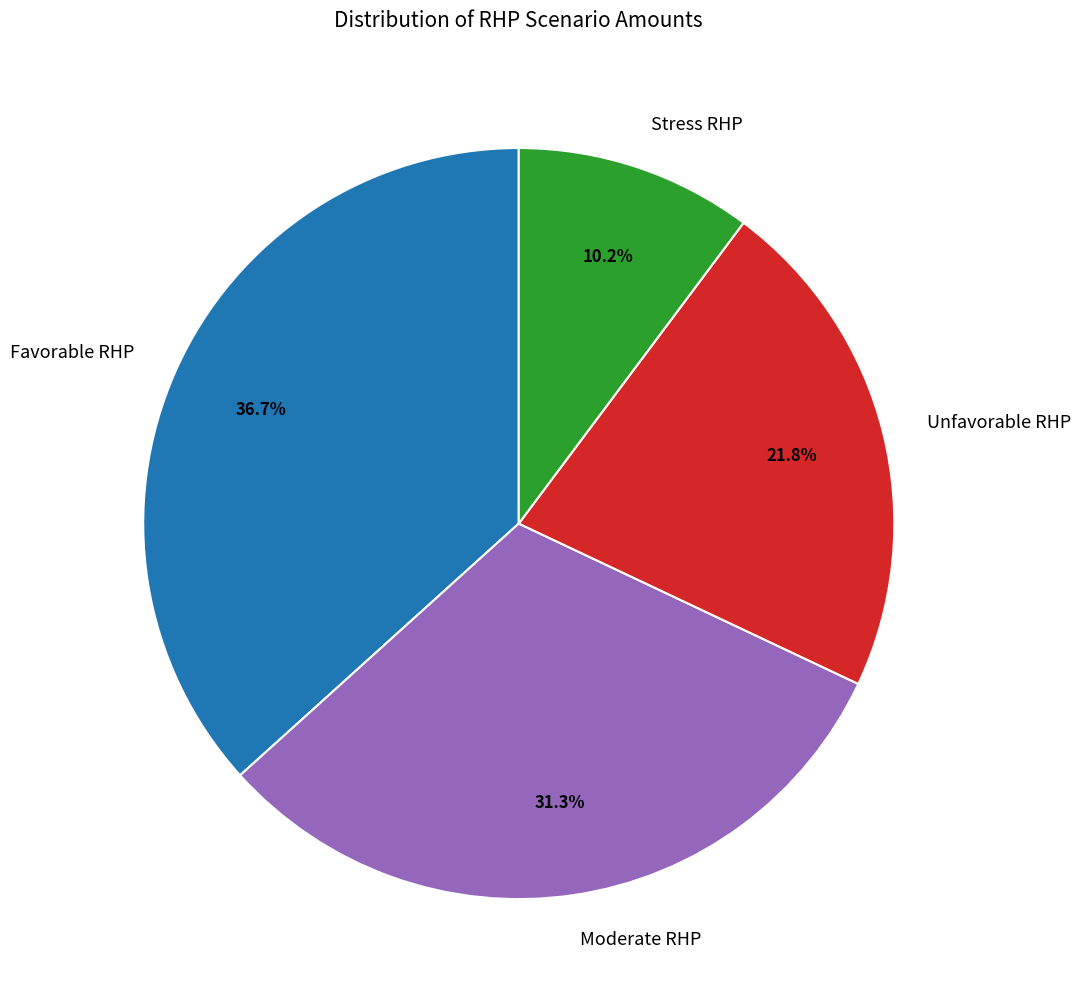

What is the ratio of the value at Stress RHP to the value at Unfavorable RHP?

0.5